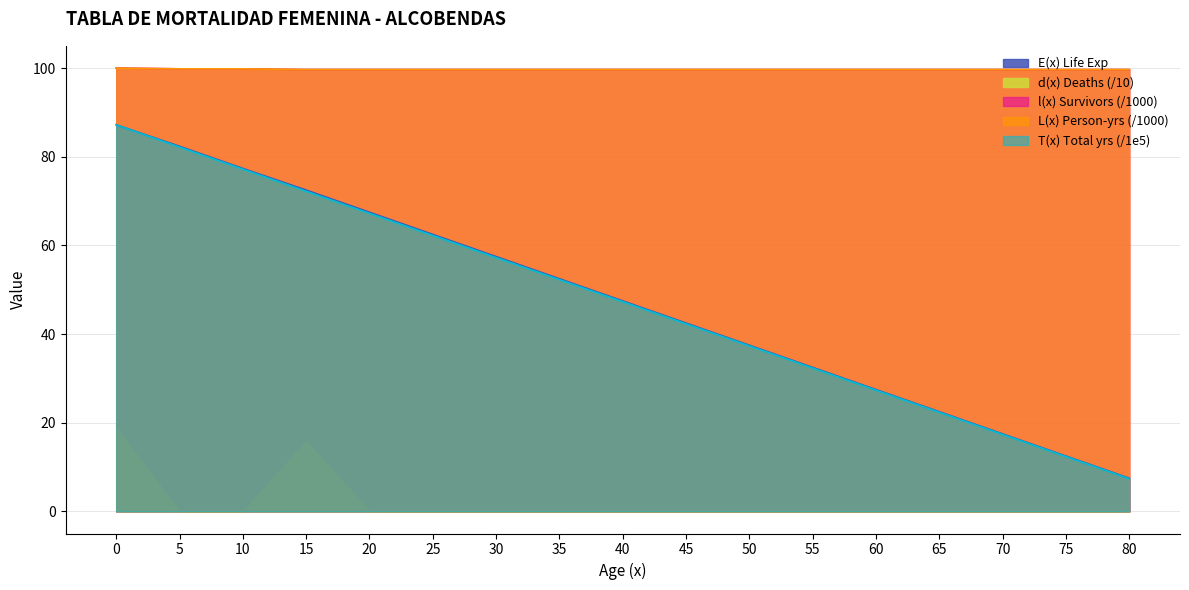

What are all the series names shown in the legend?

E(x) Life Exp, d(x) Deaths (/10), l(x) Survivors (/1000), L(x) Person-yrs (/1000), T(x) Total yrs (/1e5)